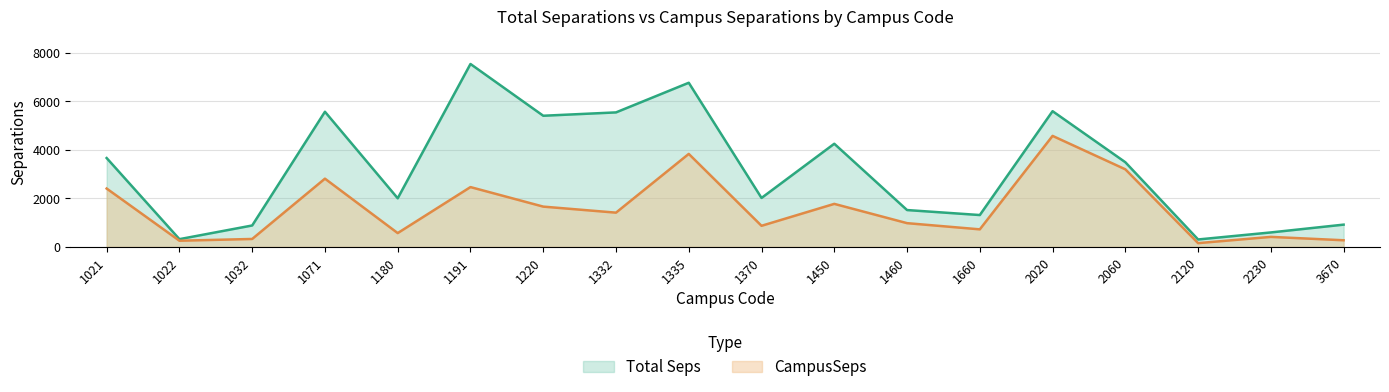

The value of CampusSeps at 1335 is 3831.1. True or false?

True